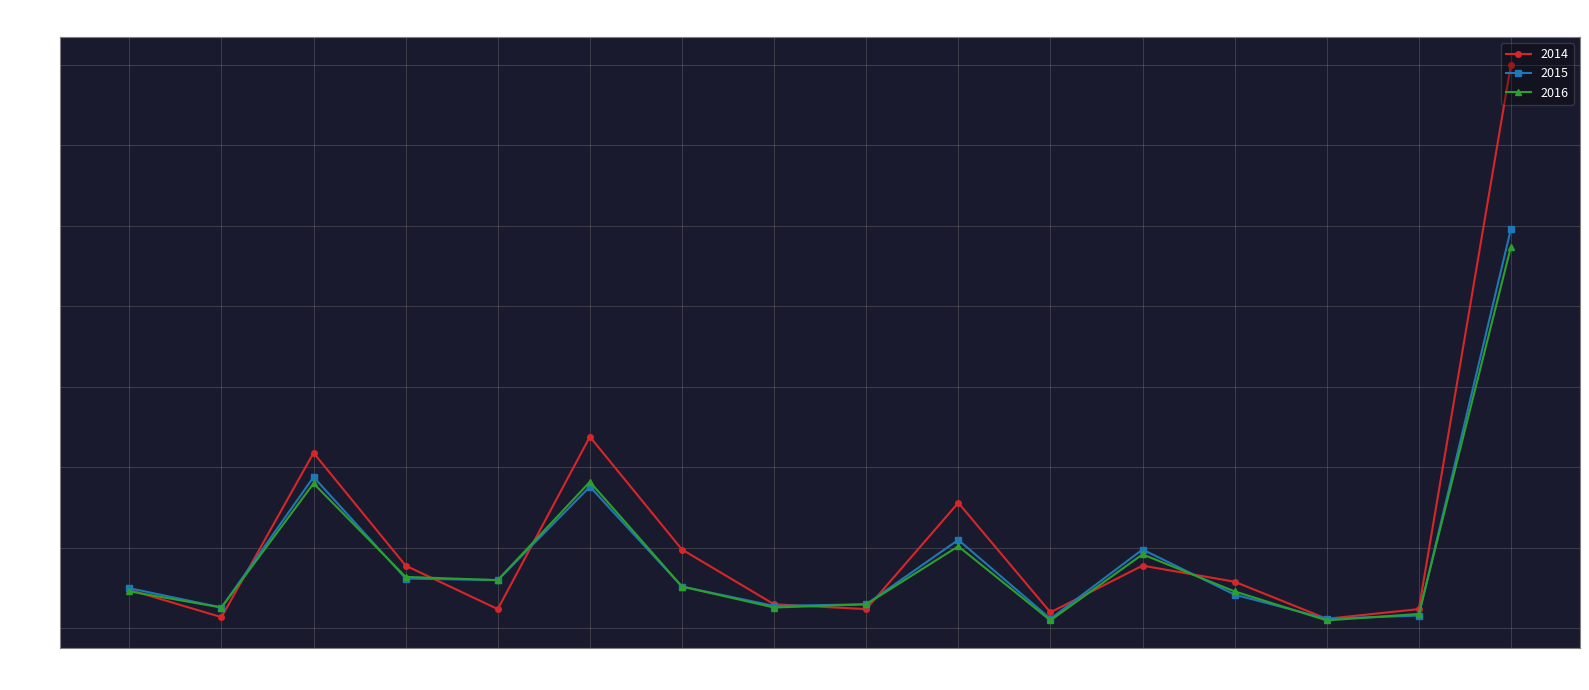

What is the sum of all 2016 values?

709